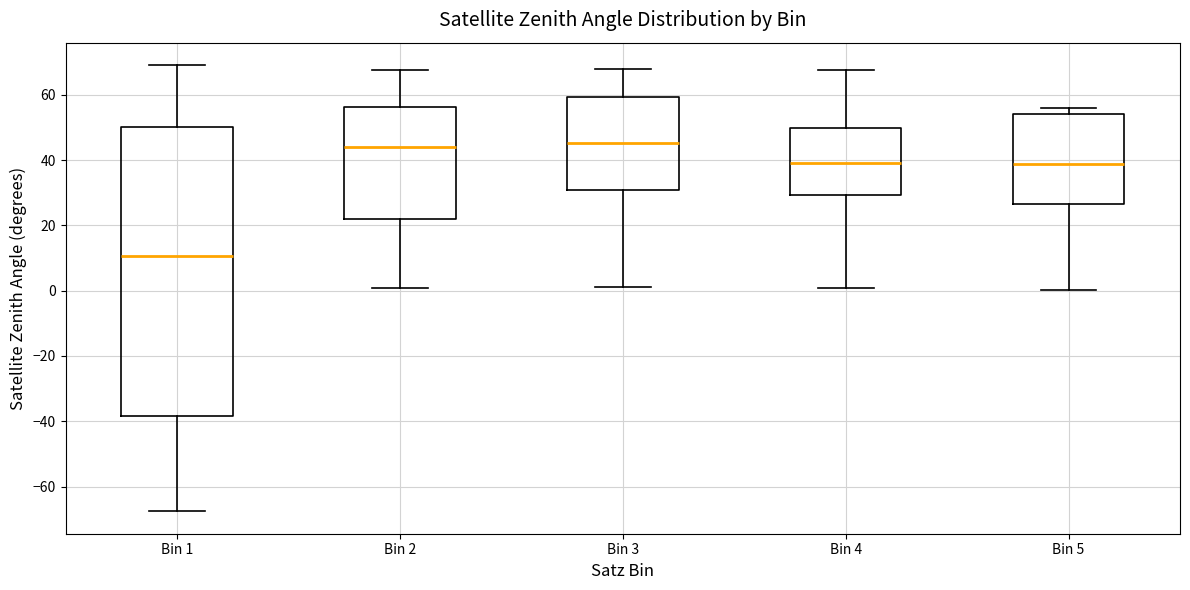

Comparing the boxes themselves (not the whiskers), which one is the tallest?

Bin 1